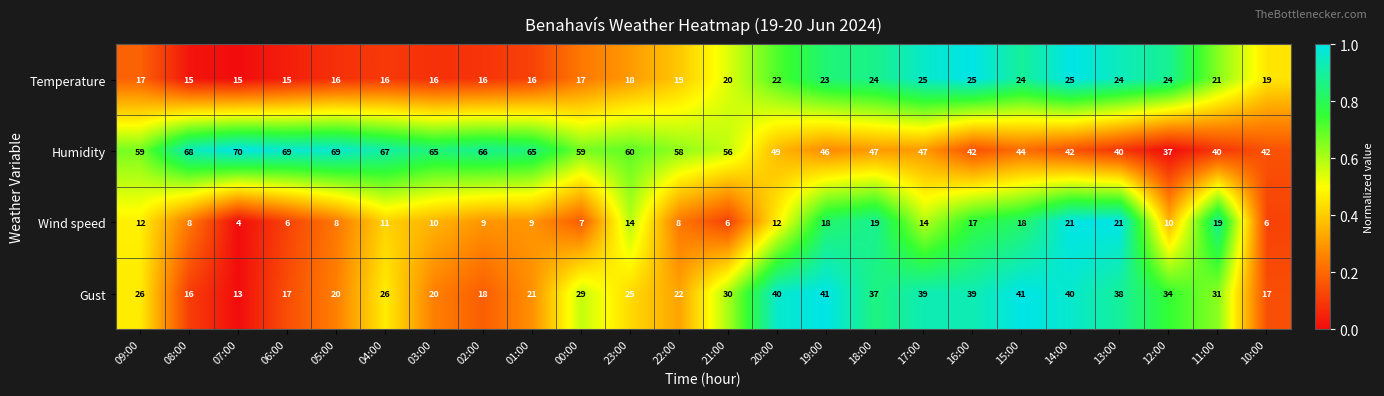

What is the spread (max minus min) of values at 14:00?

21